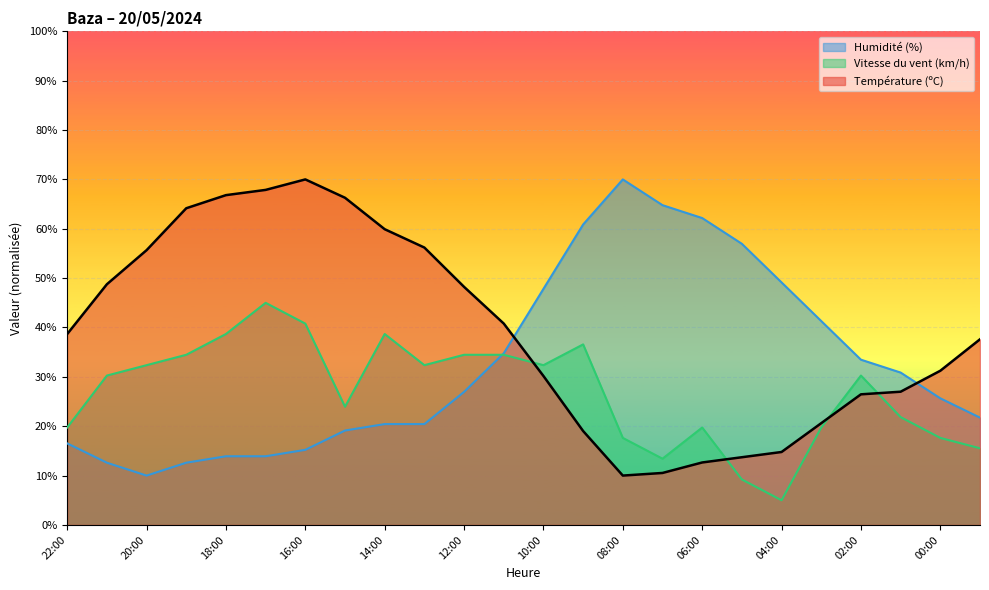

True or false: Humidité (%) has more than 1 interior local peaks.

False